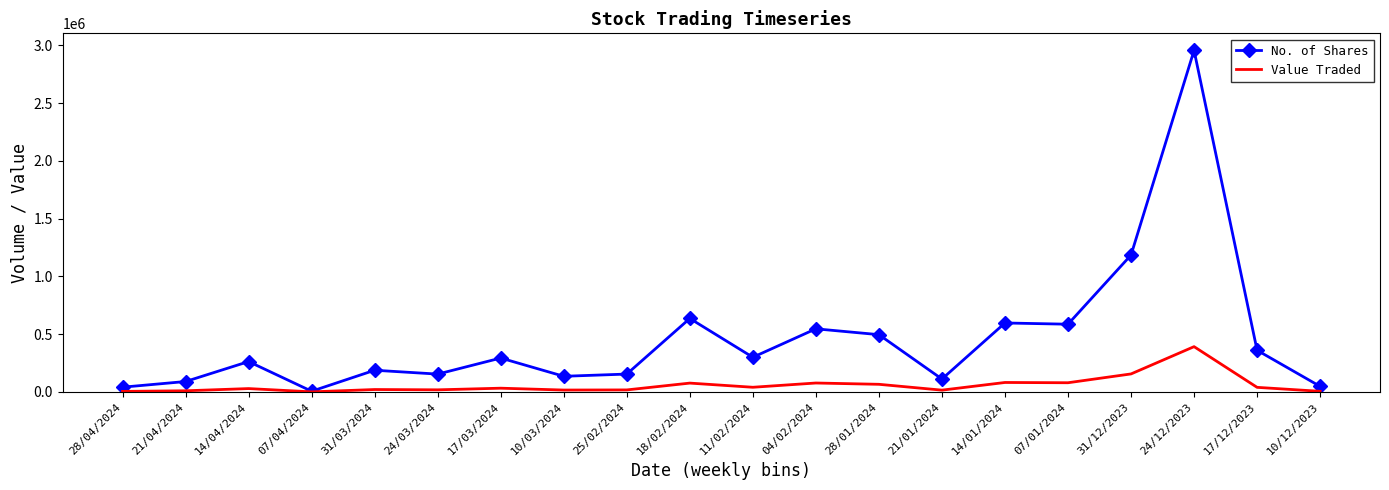

What is the greatest value displayed?

2955487